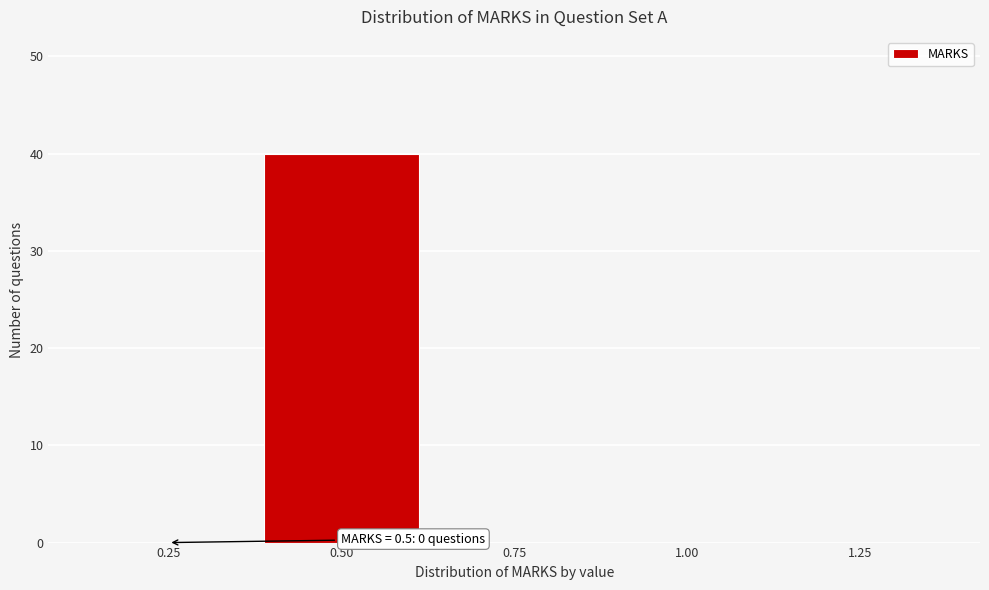

Reading left to right, what are all the values shown in this chart?

0.25=0	0.50=40	0.75=0	1.00=0	1.25=0